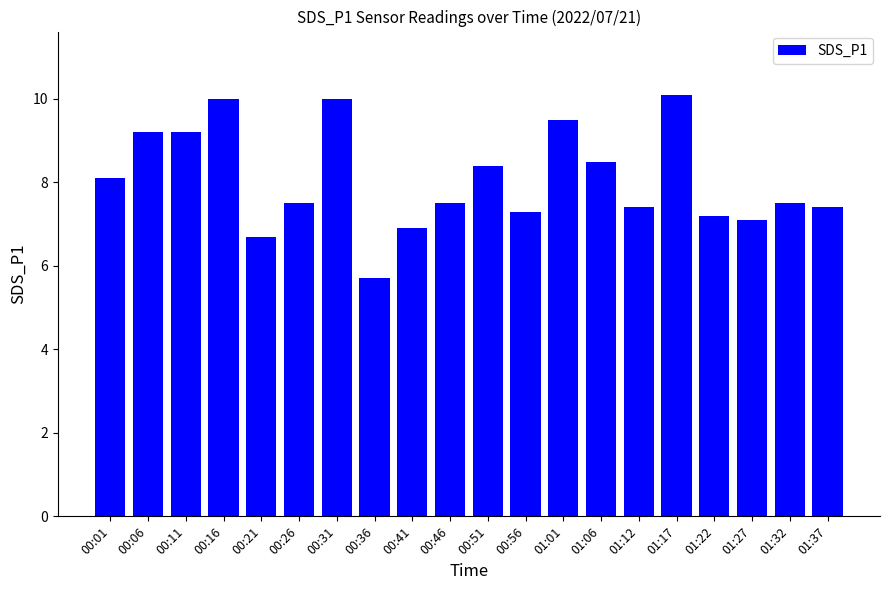

What is the sum of all values?

161.2